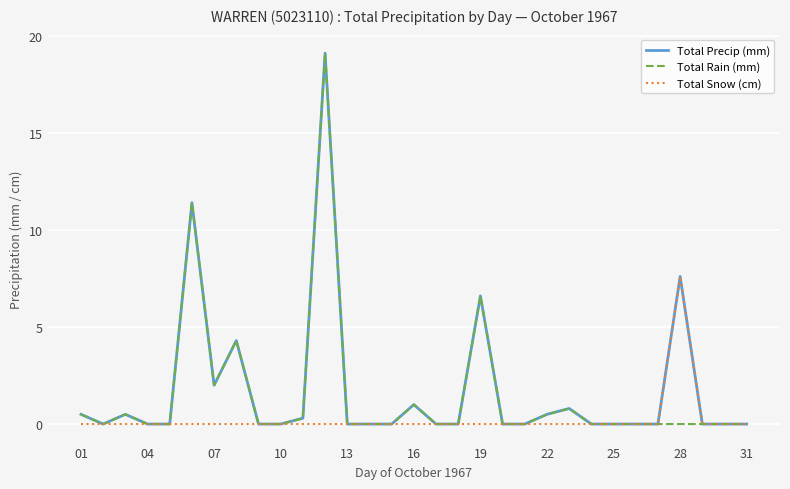

What is the greatest value displayed?

19.1